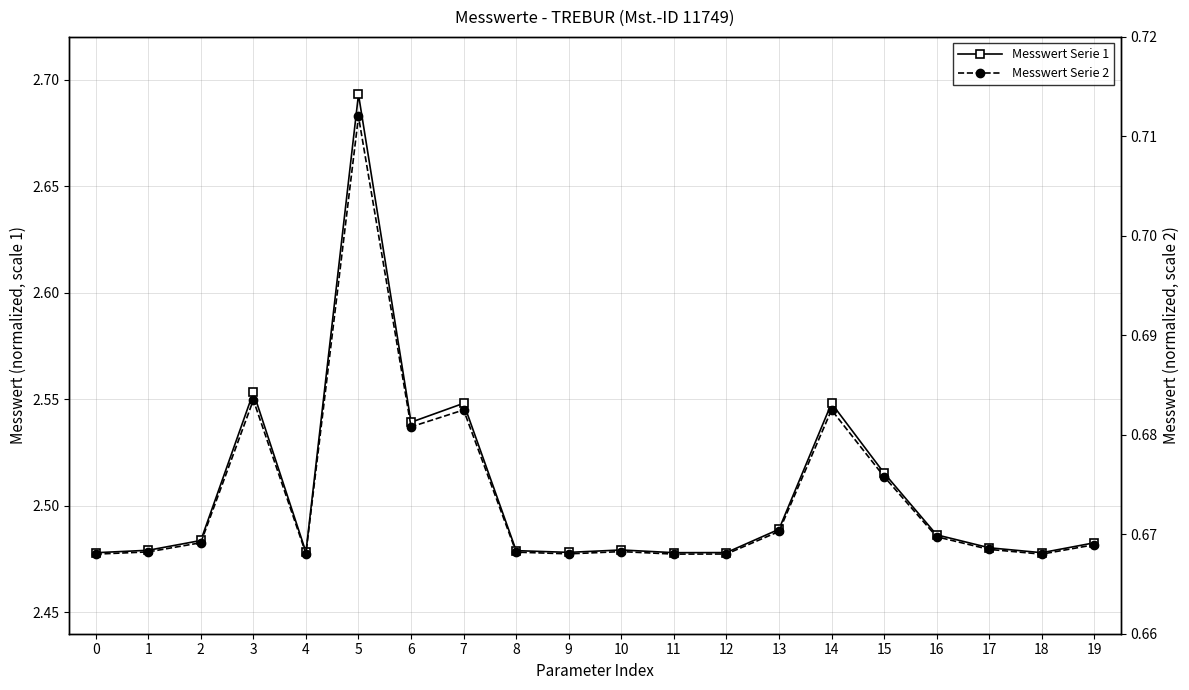

What is the highest value of the Messwert Serie 1 series?

2.7